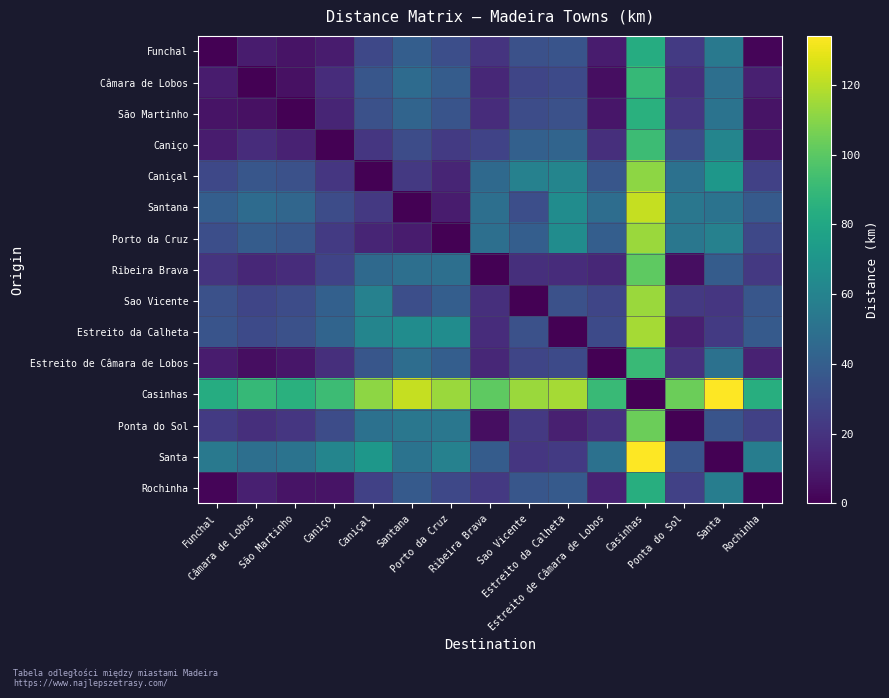

Which series changed the most between Estreito da Calheta and Estreito de Câmara de Lobos?

Estreito da Calheta